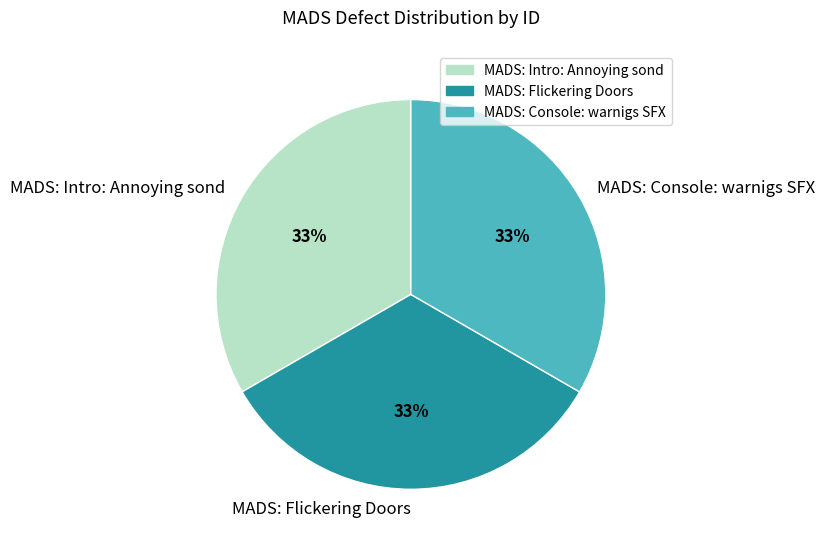

Count the number of slices in the pie.

3